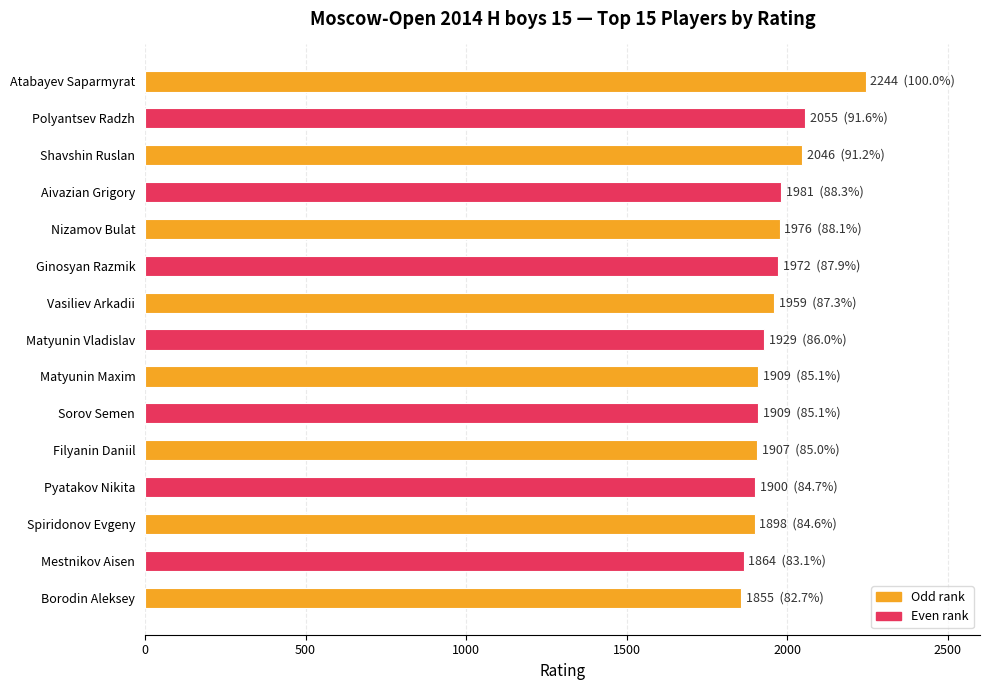

Between Sorov Semen and Borodin Aleksey, which is larger?

Sorov Semen